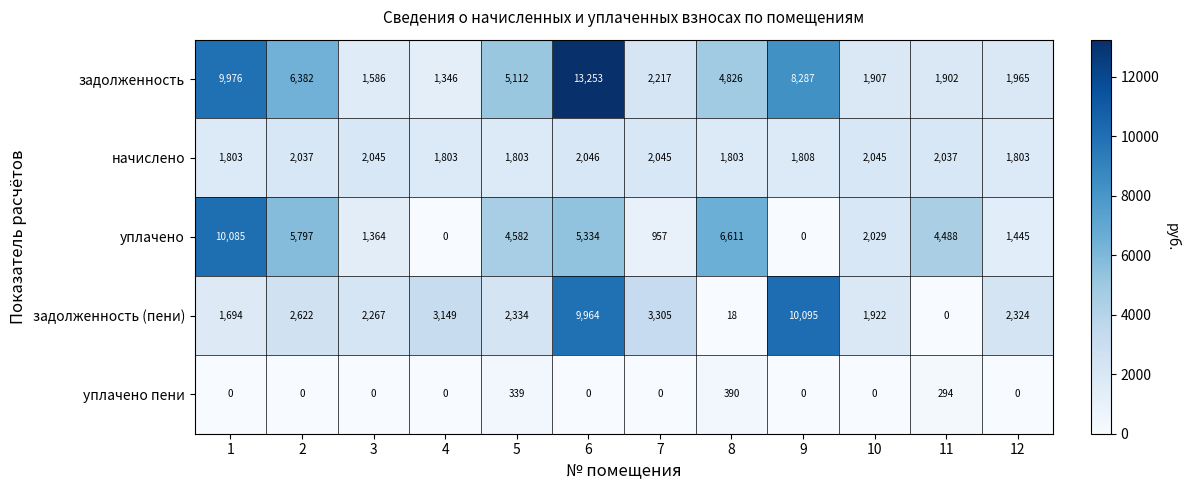

True or false: начислено has a value of 2045 at 3.

True